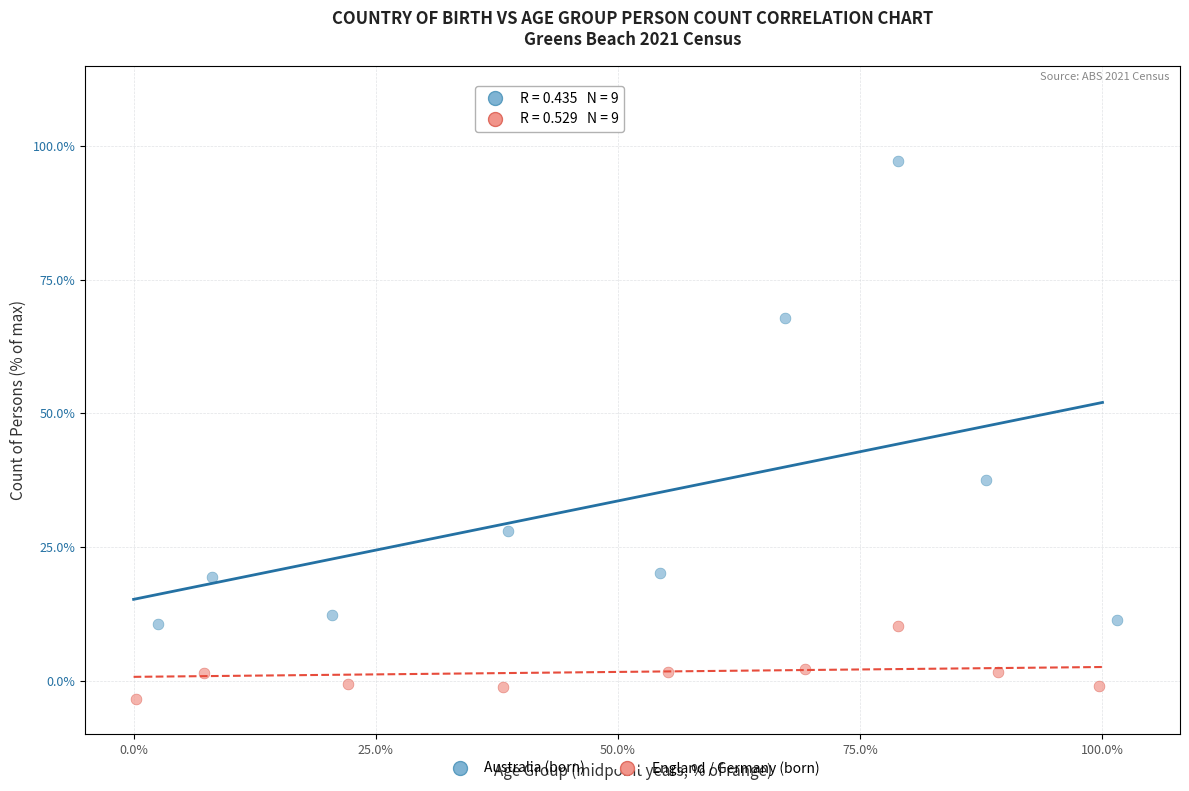

Which series reaches the minimum Y coordinate?

England / Germany (born)